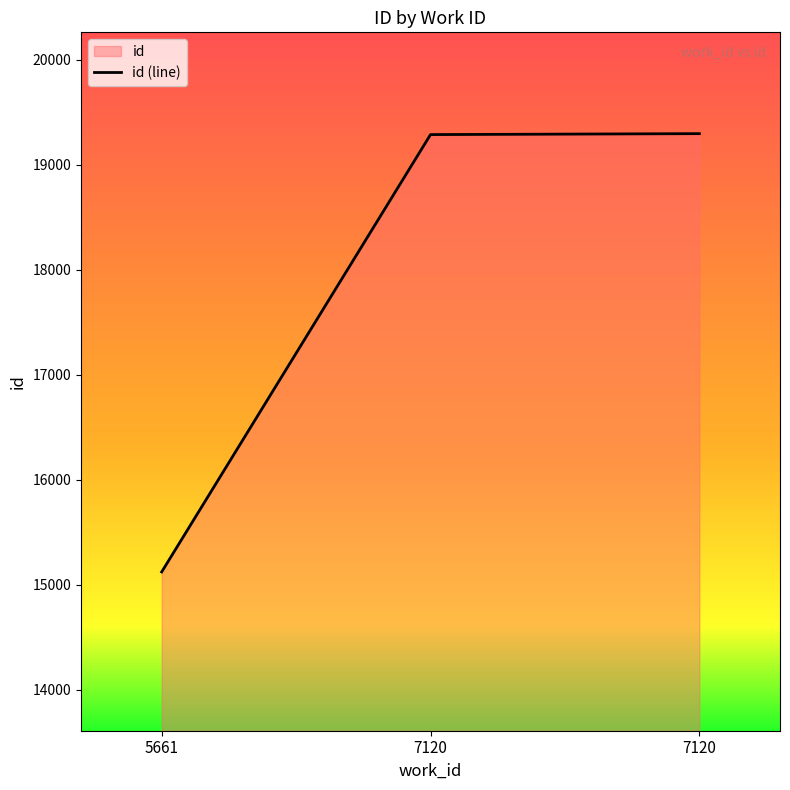

Is it true that the value at 7120 is 11200?

False